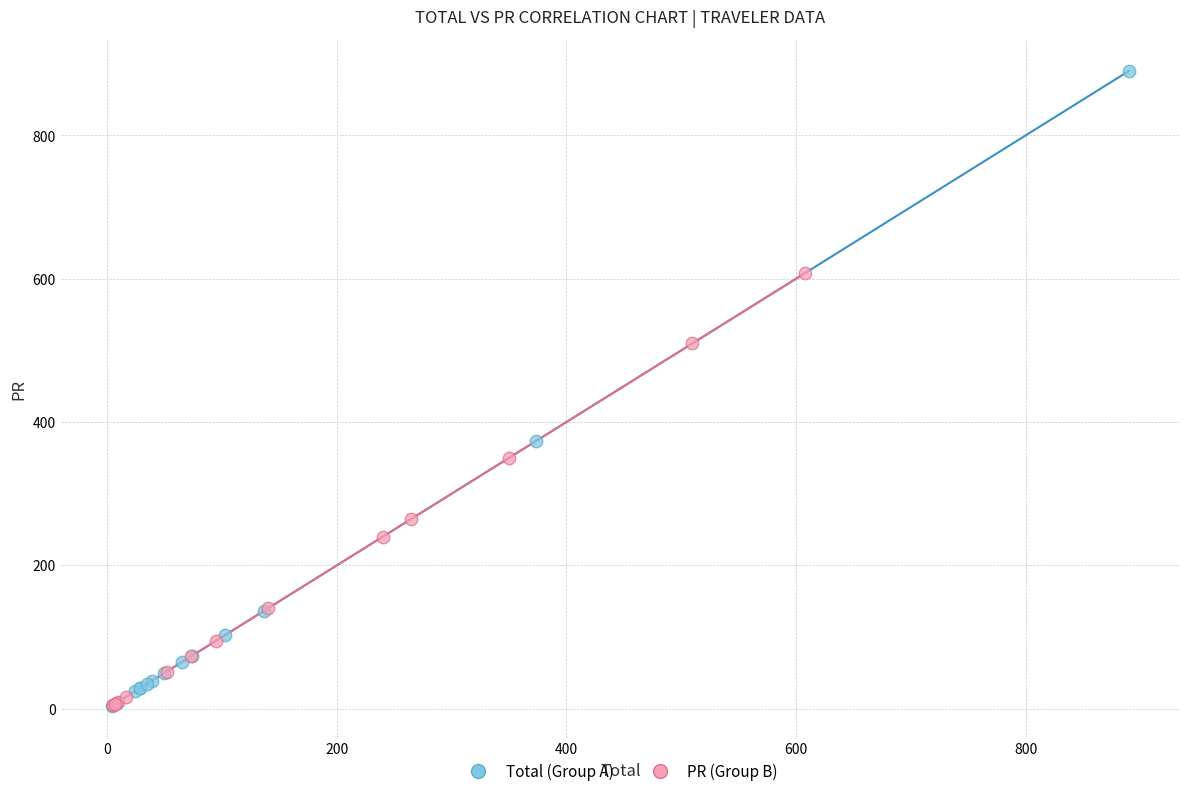

Which series has the widest spread of Y values?

Total (Group A)